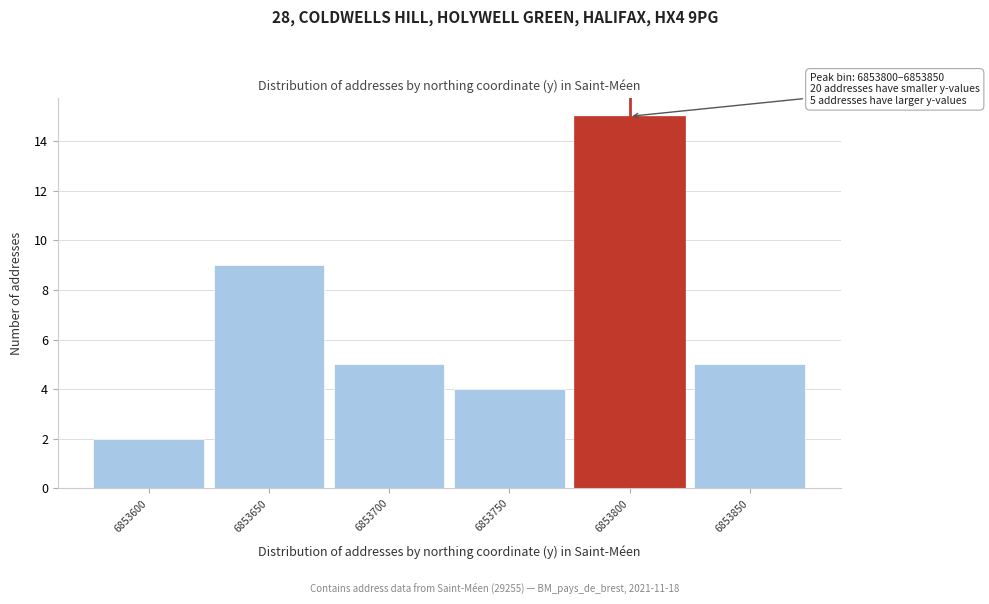

Reading left to right, what are all the values shown in this chart?

6853600=2	6853650=9	6853700=5	6853750=4	6853800=15	6853850=5